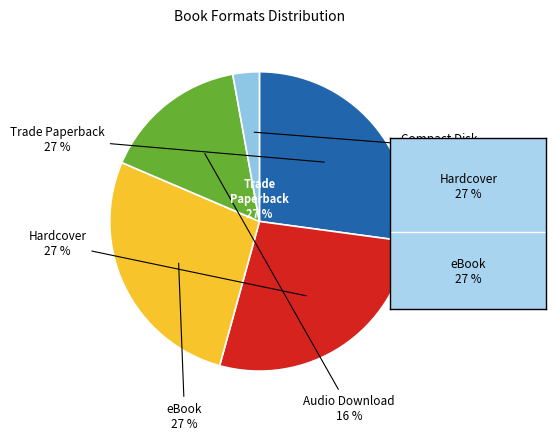

To the nearest percent, what percentage of the pie is Trade Paperback?

27%